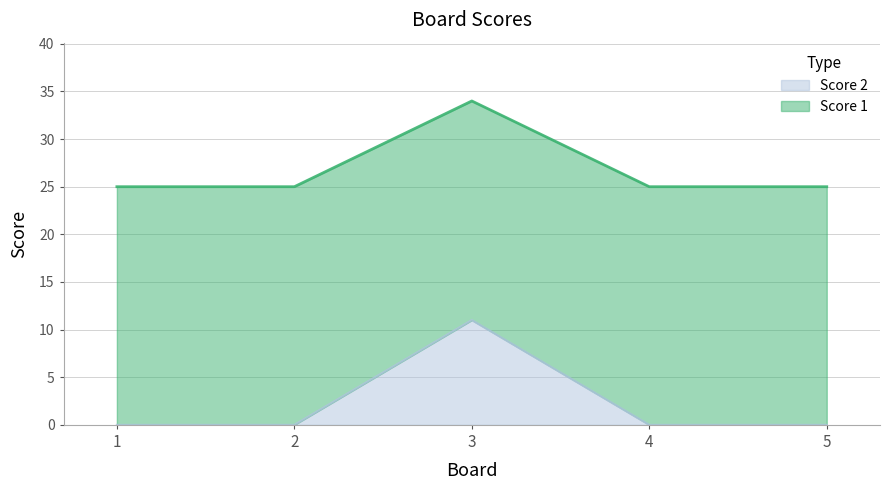

What is the spread (max minus min) of values at 1?

25